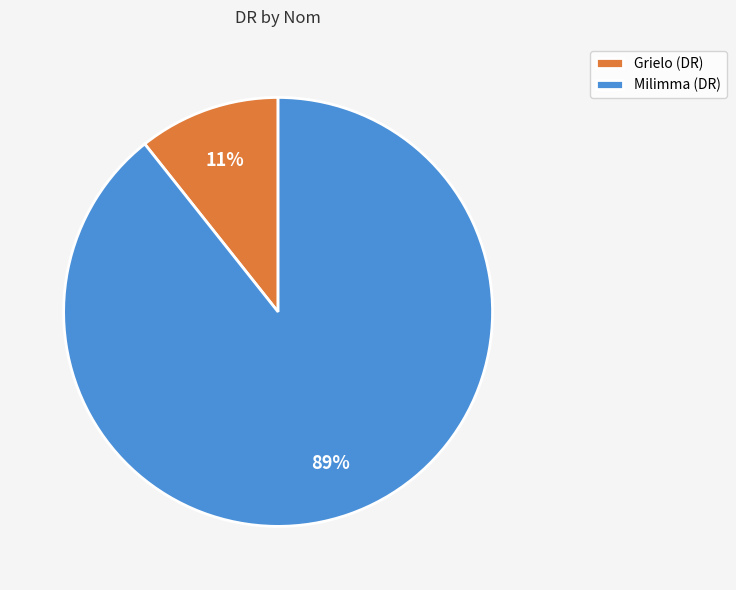

Does Milimma account for over 50% of the chart?

Yes